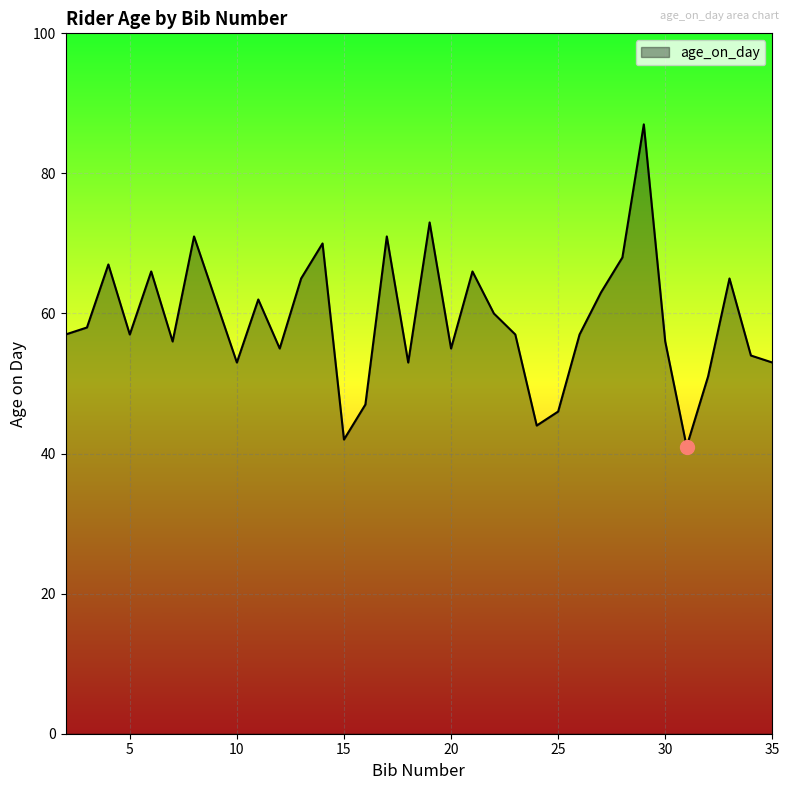

What is the smallest value displayed?

41